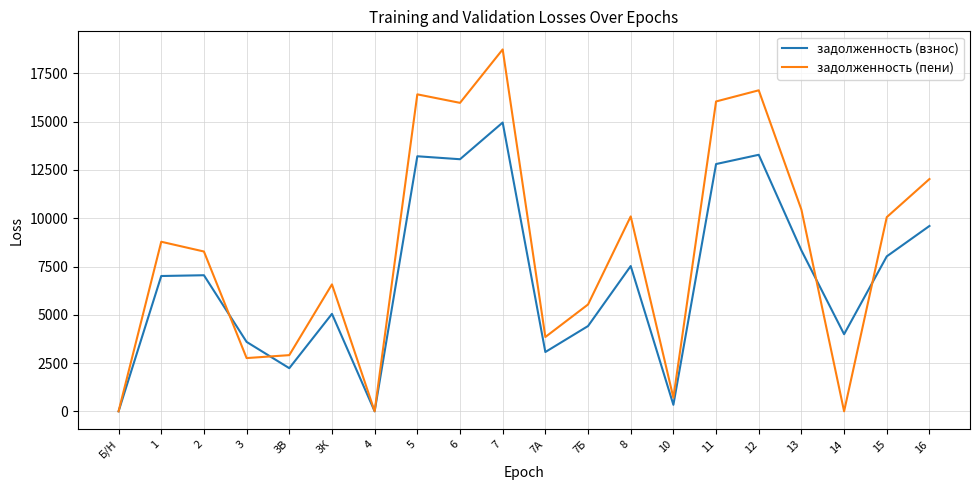

True or false: задолженность (пени) has more than 0 interior local peaks.

True